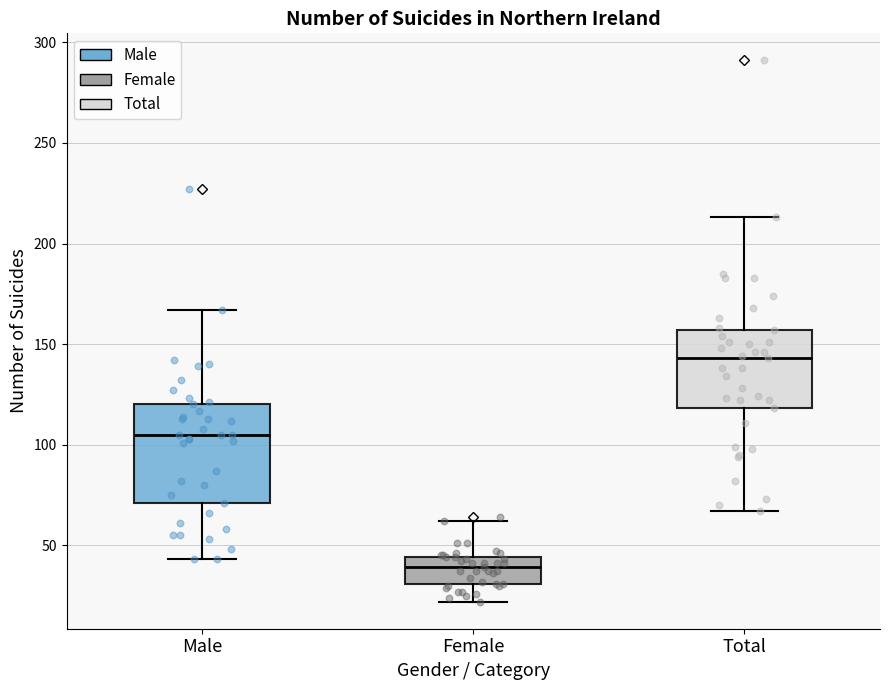

Reading left to right, read every box against the y-axis: the position of its median line, the range the box covers, and the ends of its whiskers. The values are not printed on the chart, so give them approximately, as read against the axis.

Male: median 105, box 70 to 120, whiskers 45 to 165
Female: median 40, box 30 to 45, whiskers 20 to 60
Total: median 145, box 120 to 155, whiskers 65 to 215